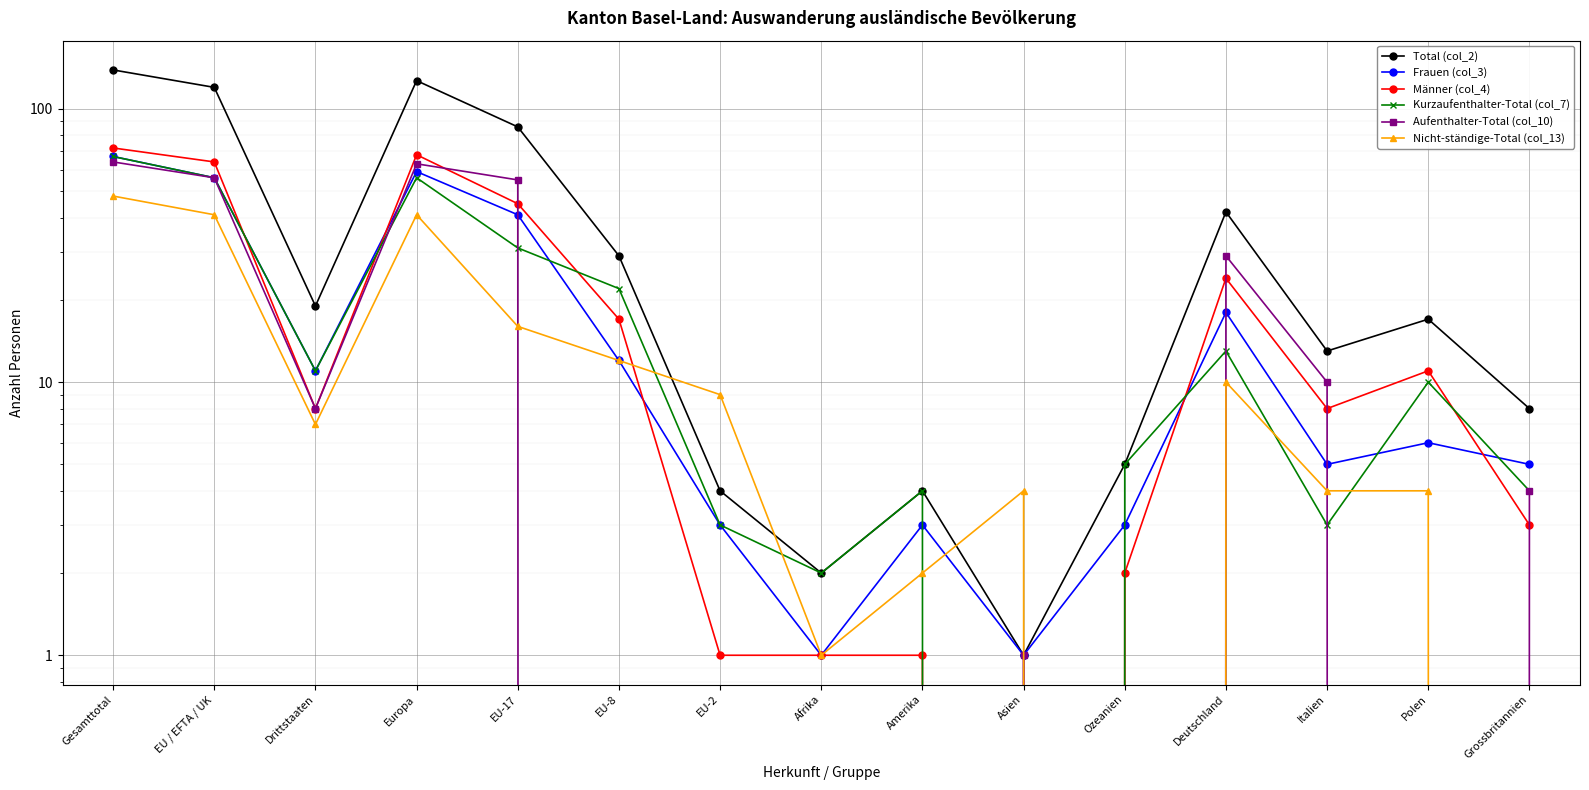

Where do Frauen (col_3) and Kurzaufenthalter-Total (col_7) first cross each other?

EU-17 and EU-8